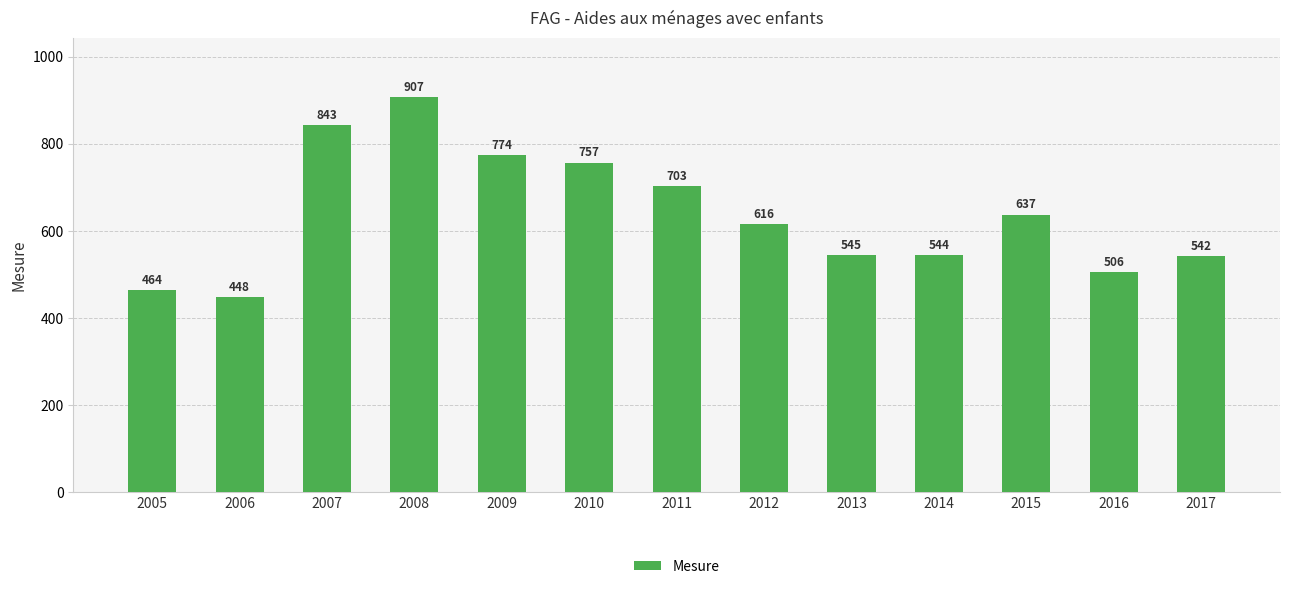

How many series are shown in this chart?

1